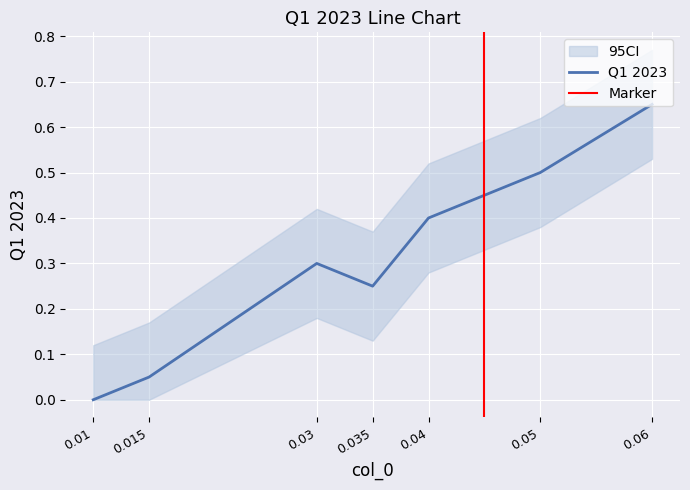

Which has a higher value, 0.01 or 0.03?

0.03